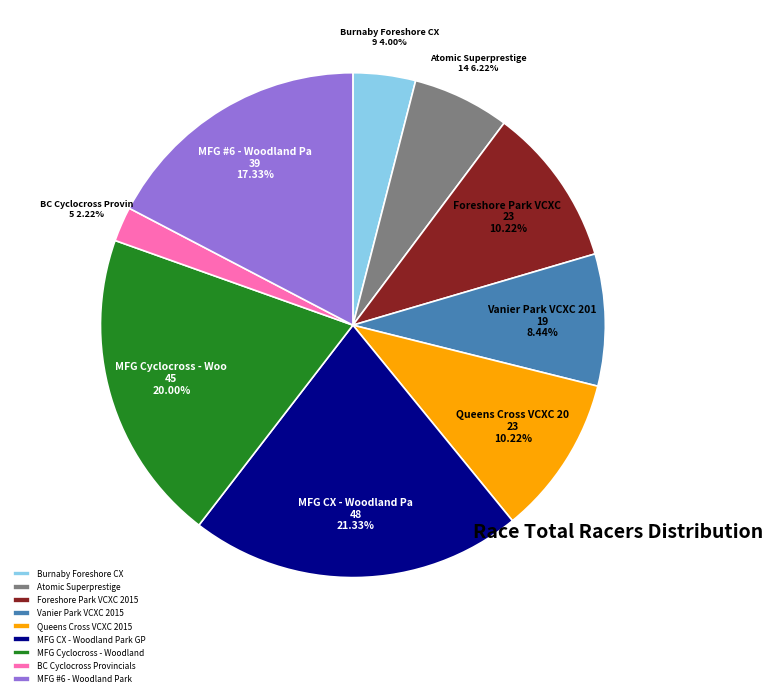

What percentage is the Atomic Superprestige slice, to the nearest percent?

6%